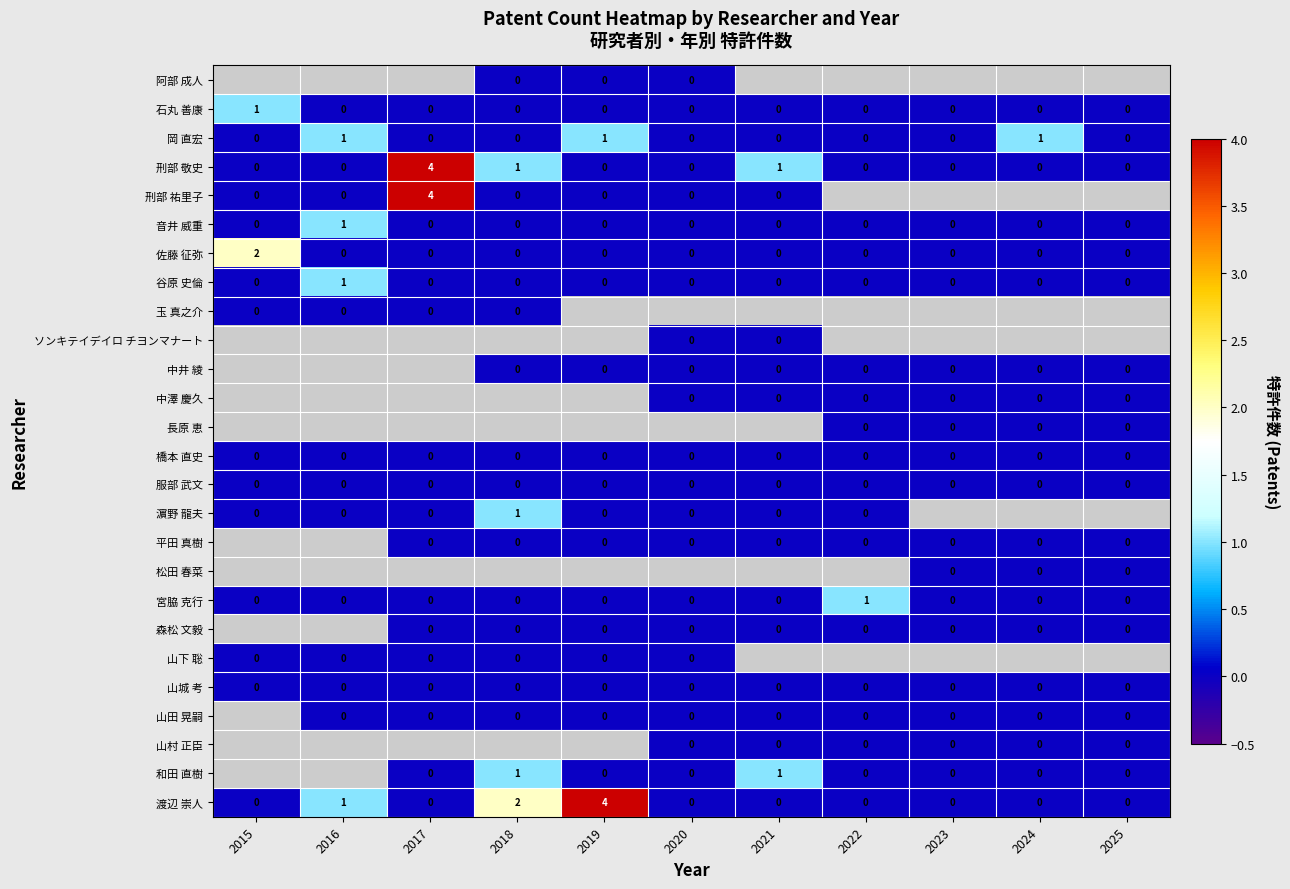

True or false: 谷原 史倫 has a value of 0 at 2020.

True